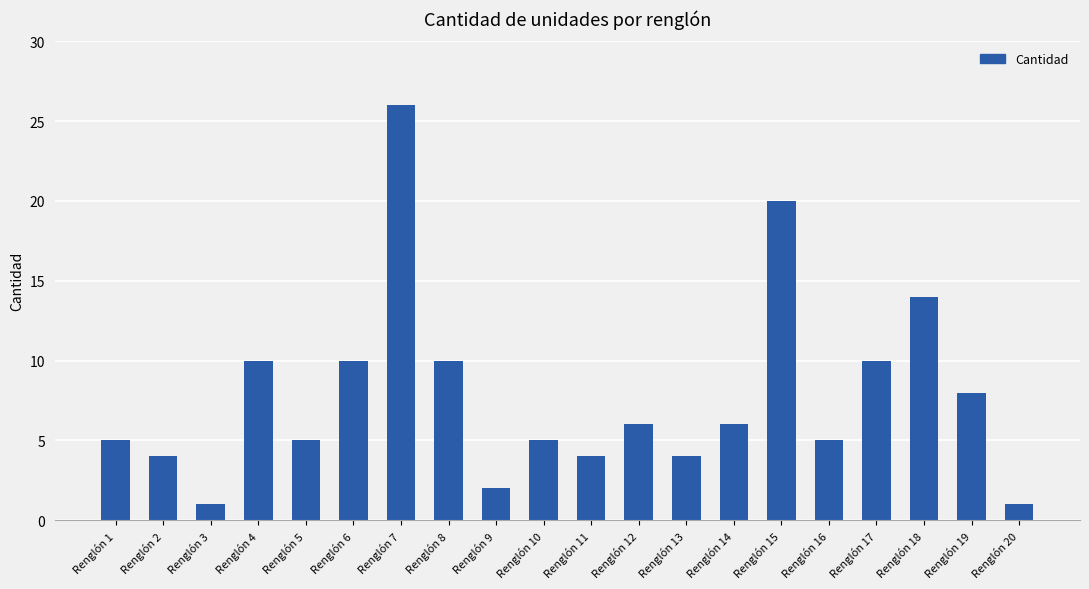

Does the chart contain stacked bars?

No